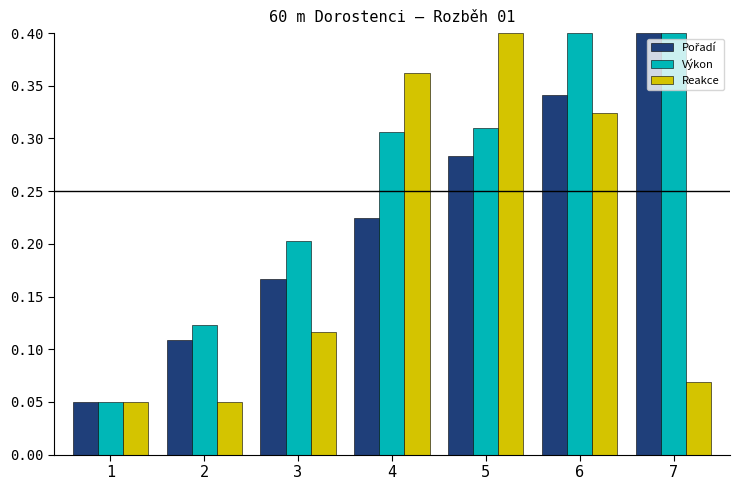

Which series changed the most between 3 and 4?

Reakce